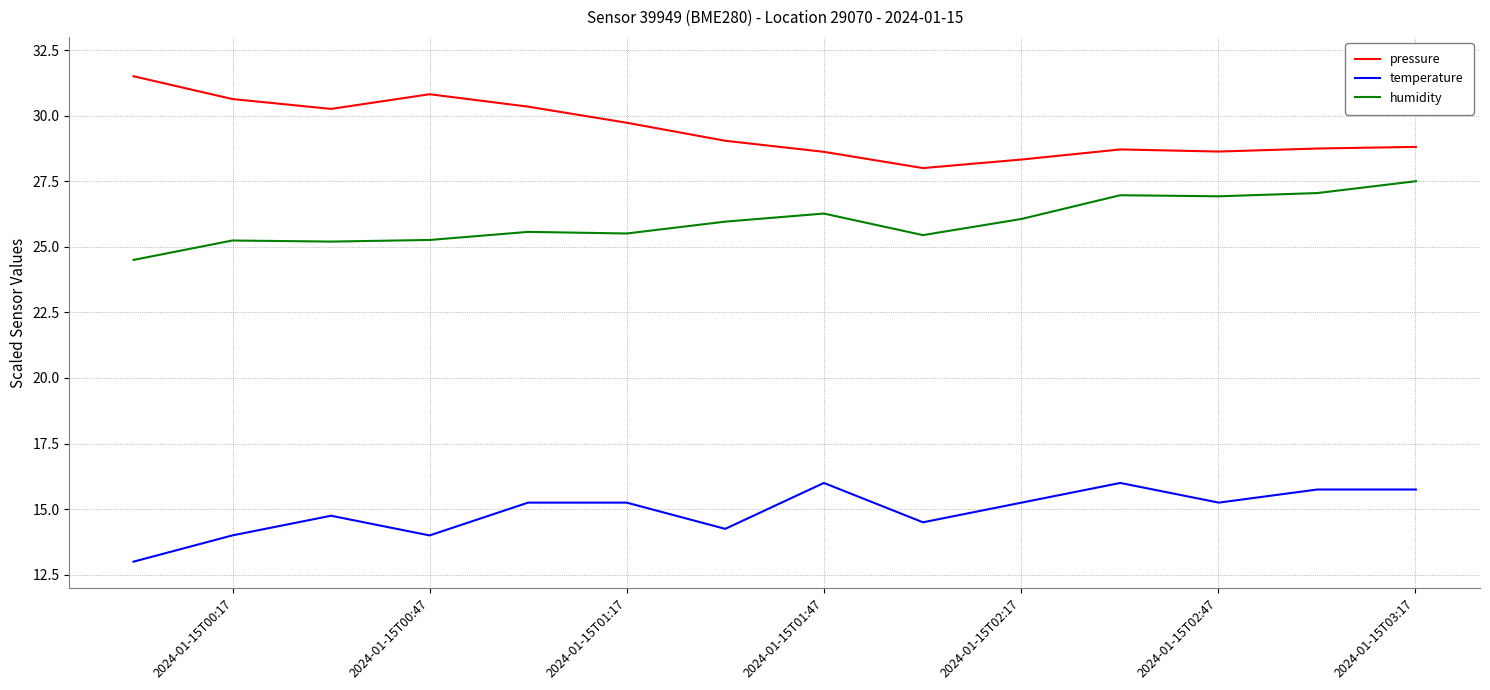

What is the sum of all temperature values?

209.0